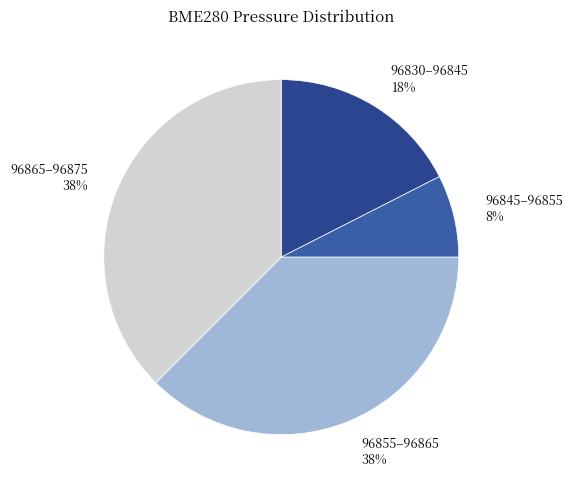

What is the smallest slice in the pie chart?

96845–96855